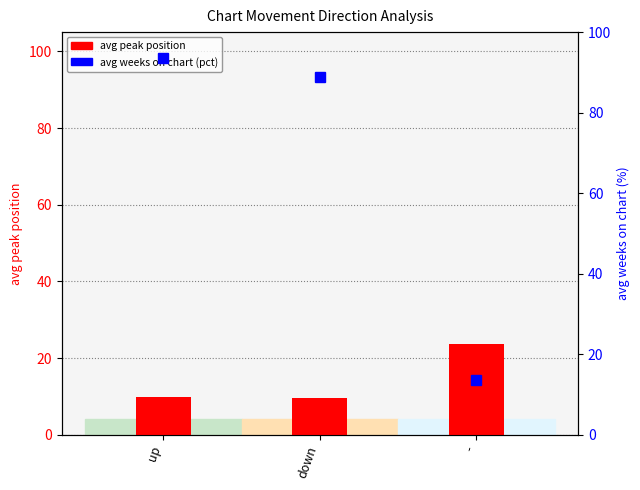

Is the value of avg weeks on chart (pct) at down greater than the value of avg peak position at down?

Yes